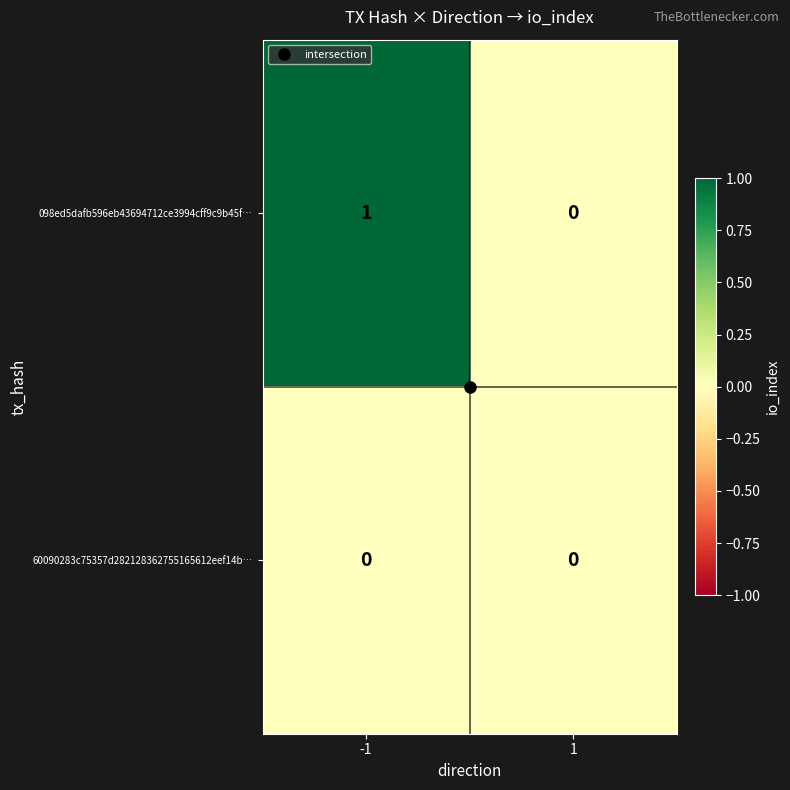

Between -1 and 1, which series saw the biggest shift?

098ed5dafb596eb43694712ce3994cff9c9b45f…